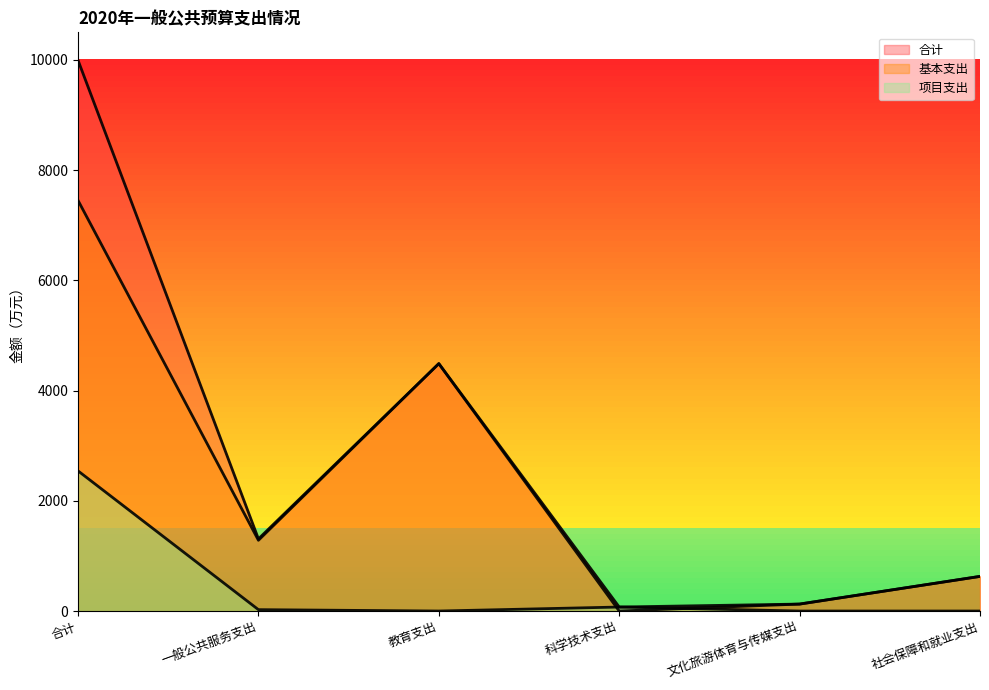

List the labels in order of 项目支出 value, smallest first.

教育支出, 文化旅游体育与传媒支出, 社会保障和就业支出, 一般公共服务支出, 科学技术支出, 合计